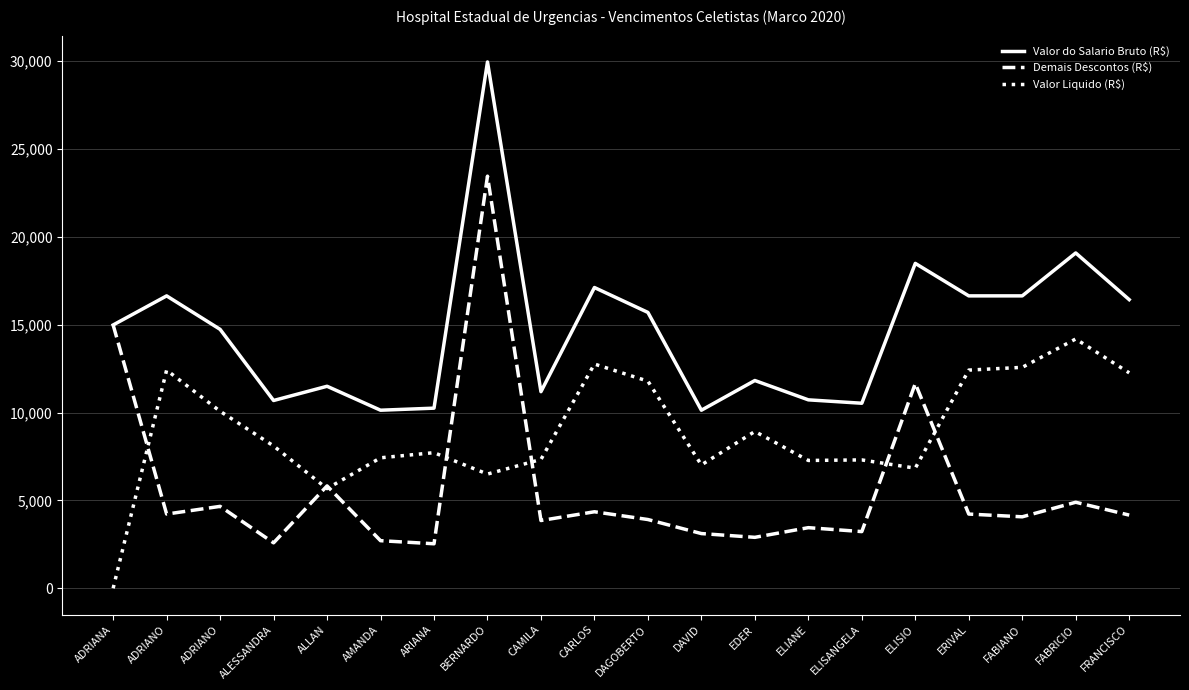

True or false: Valor Liquido (R$) has more than 1 interior local peaks.

True